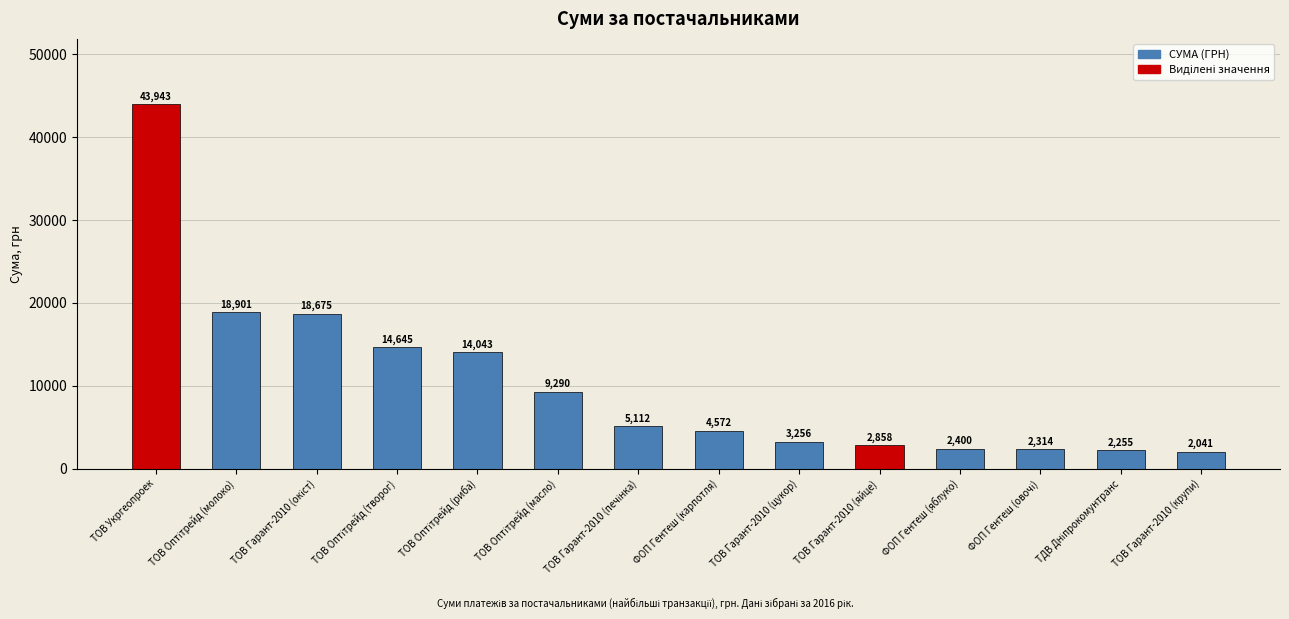

At which category does the chart reach its minimum across all series?

ТОВ Гарант-2010 (крупи)